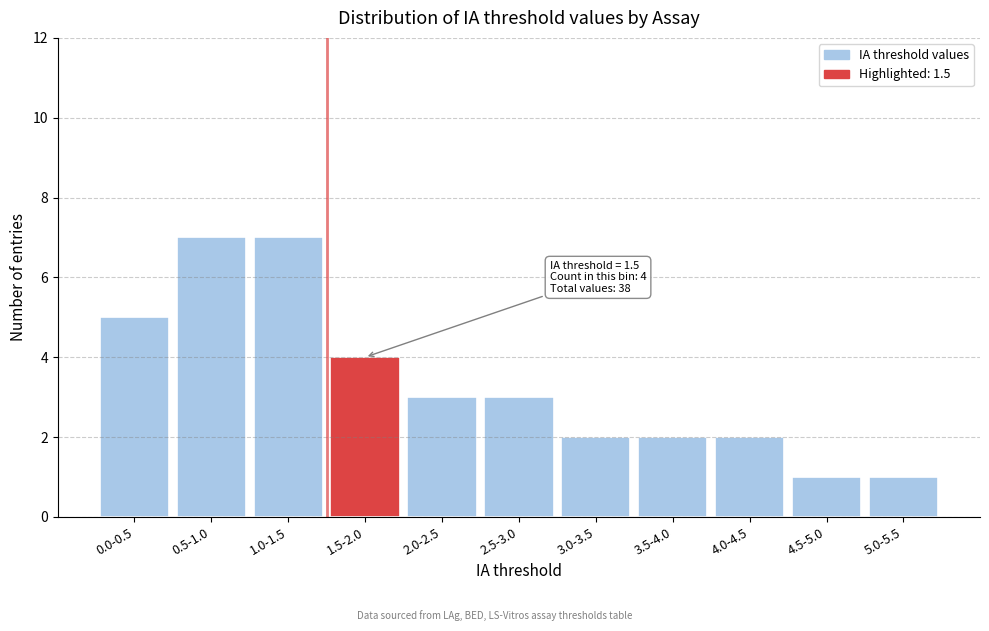

Reading left to right, list all the values displayed in this chart.

5	7	7	4	3	3	2	2	2	1	1